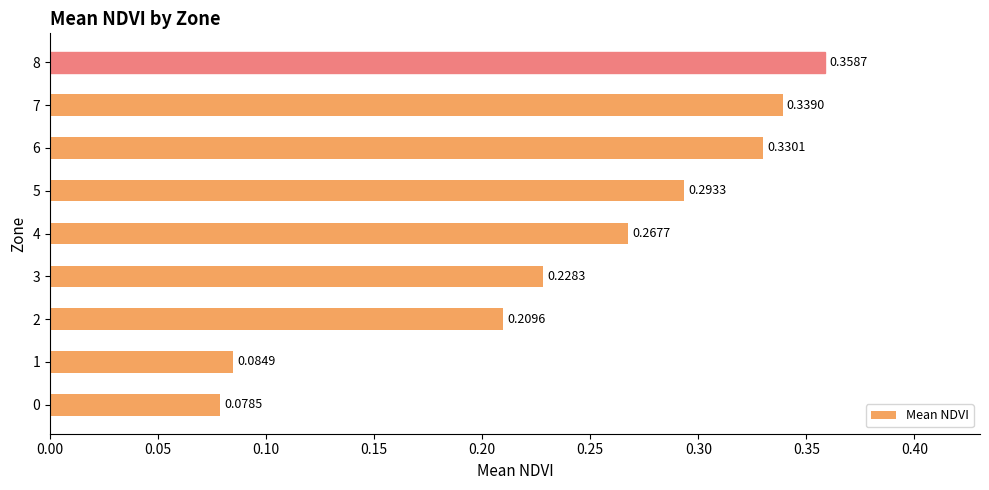

Rank the categories by value from lowest to highest.

0, 1, 2, 3, 4, 5, 6, 7, 8